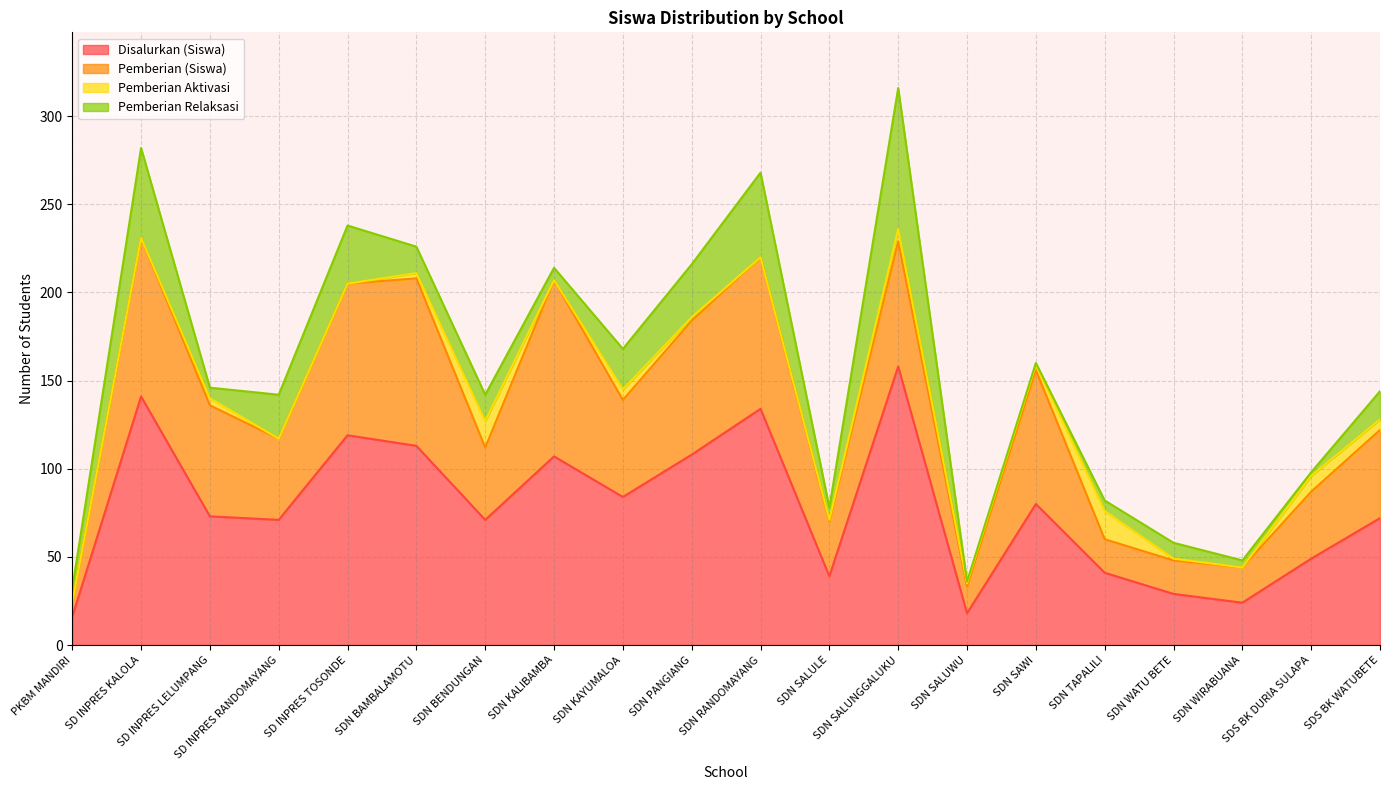

Reading left to right, list all the values displayed in this chart.

Disalurkan (Siswa): PKBM MANDIRI=16	SD INPRES KALOLA=141	SD INPRES LELUMPANG=73	SD INPRES RANDOMAYANG=71	SD INPRES TOSONDE=119	SDN BAMBALAMOTU=113	SDN BENDUNGAN=71	SDN KALIBAMBA=107	SDN KAYUMALOA=84	SDN PANGIANG=108	SDN RANDOMAYANG=134	SDN SALULE=39	SDN SALUNGGALUKU=158	SDN SALUWU=18	SDN SAWI=80	SDN TAPALILI=41	SDN WATU BETE=29	SDN WIRABUANA=24	SDS BK DURIA SULAPA=49	SDS BK WATUBETE=72
Pemberian (Siswa): PKBM MANDIRI=8	SD INPRES KALOLA=90	SD INPRES LELUMPANG=63	SD INPRES RANDOMAYANG=46	SD INPRES TOSONDE=86	SDN BAMBALAMOTU=95	SDN BENDUNGAN=41	SDN KALIBAMBA=100	SDN KAYUMALOA=55	SDN PANGIANG=76	SDN RANDOMAYANG=86	SDN SALULE=31	SDN SALUNGGALUKU=71	SDN SALUWU=15	SDN SAWI=76	SDN TAPALILI=19	SDN WATU BETE=19	SDN WIRABUANA=20	SDS BK DURIA SULAPA=38	SDS BK WATUBETE=50
Pemberian Aktivasi: PKBM MANDIRI=0	SD INPRES KALOLA=0	SD INPRES LELUMPANG=4	SD INPRES RANDOMAYANG=0	SD INPRES TOSONDE=0	SDN BAMBALAMOTU=3	SDN BENDUNGAN=15	SDN KALIBAMBA=0	SDN KAYUMALOA=6	SDN PANGIANG=2	SDN RANDOMAYANG=0	SDN SALULE=1	SDN SALUNGGALUKU=7	SDN SALUWU=2	SDN SAWI=3	SDN TAPALILI=16	SDN WATU BETE=1	SDN WIRABUANA=0	SDS BK DURIA SULAPA=9	SDS BK WATUBETE=6
Pemberian Relaksasi: PKBM MANDIRI=8	SD INPRES KALOLA=51	SD INPRES LELUMPANG=6	SD INPRES RANDOMAYANG=25	SD INPRES TOSONDE=33	SDN BAMBALAMOTU=15	SDN BENDUNGAN=15	SDN KALIBAMBA=7	SDN KAYUMALOA=23	SDN PANGIANG=30	SDN RANDOMAYANG=48	SDN SALULE=7	SDN SALUNGGALUKU=80	SDN SALUWU=1	SDN SAWI=1	SDN TAPALILI=6	SDN WATU BETE=9	SDN WIRABUANA=4	SDS BK DURIA SULAPA=2	SDS BK WATUBETE=16